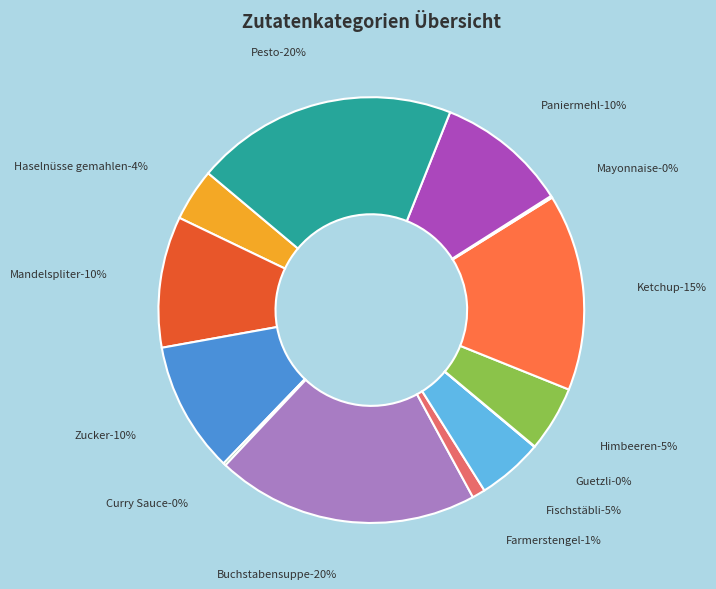

Which slice is the smallest?

Fertigprodukte: Guetzli